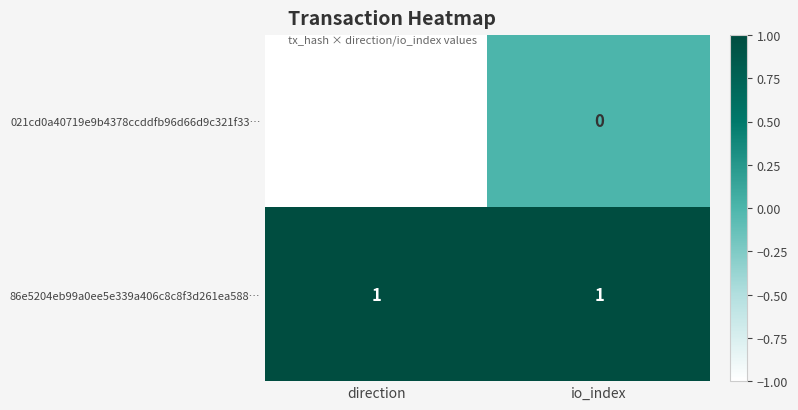

Rank the series by their maximum value, from highest to lowest.

86e5204eb99a0ee5e339a406c8c8f3d261ea588…, 021cd0a40719e9b4378ccddfb96d66d9c321f33…